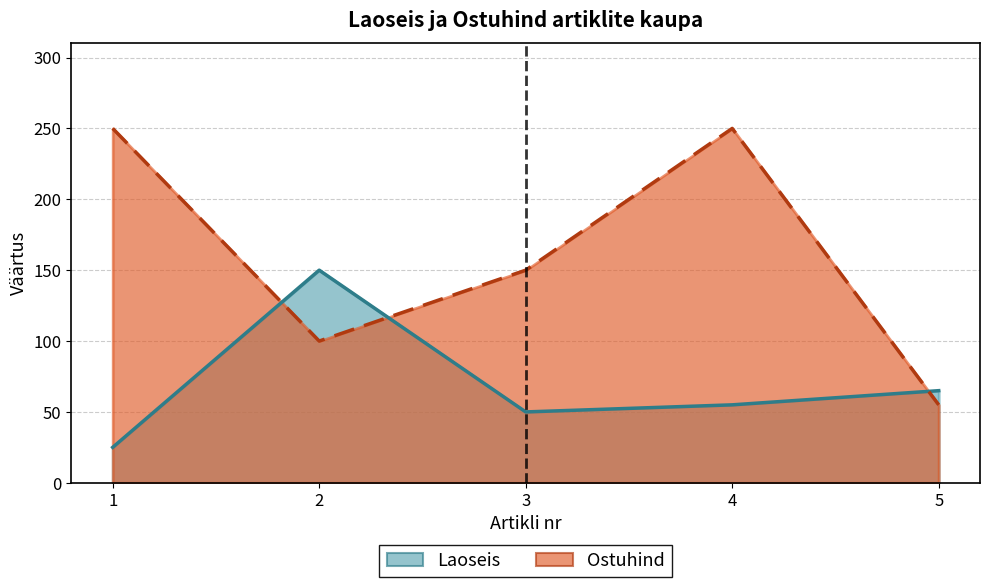

Reading right to left, transcribe all the data shown in this chart.

Laoseis: 65	55	50	150	25
Ostuhind: 55	250	150	100	250